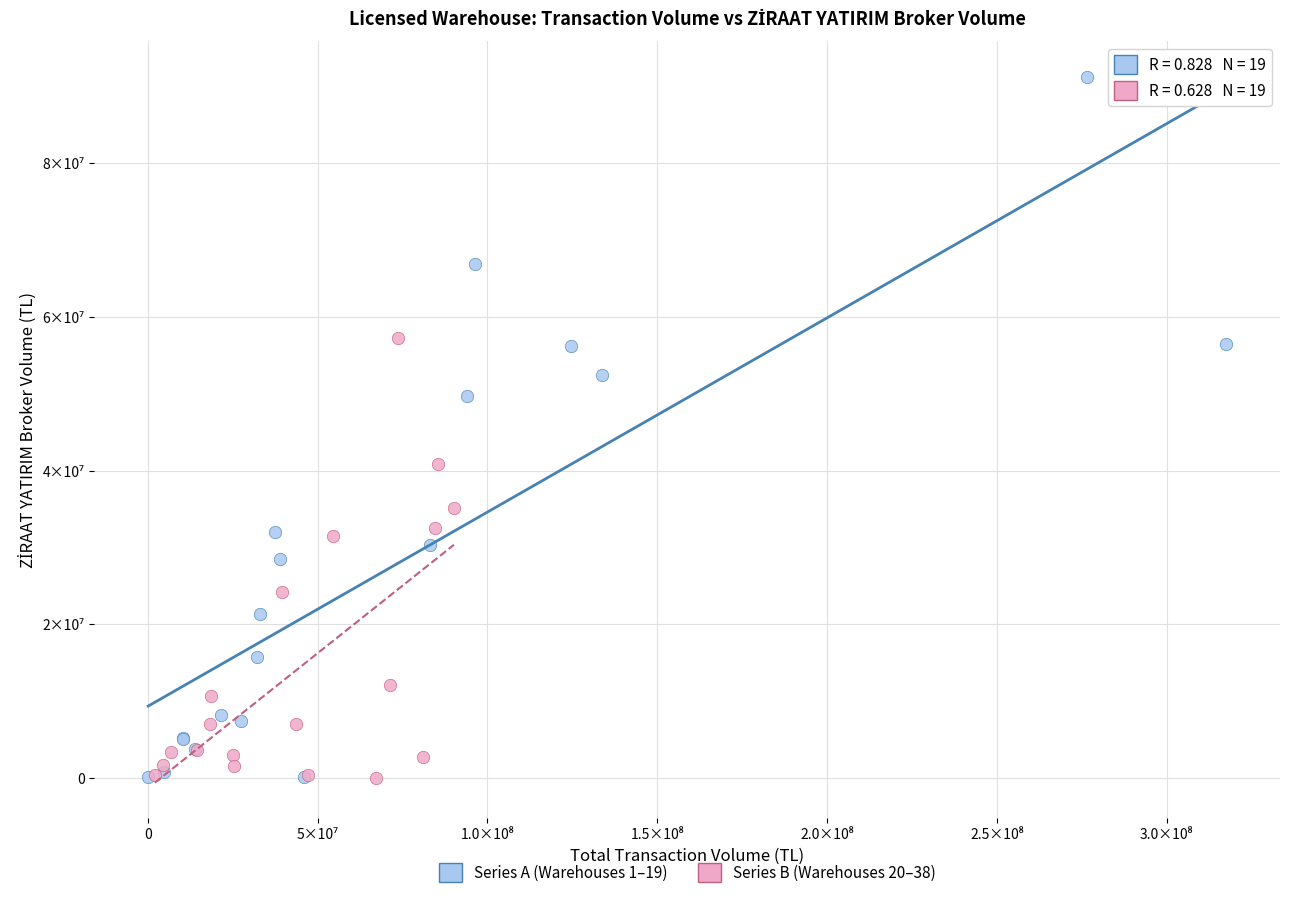

What are all the series names shown in the legend?

Series A (Warehouses 1–19), Series B (Warehouses 20–38)